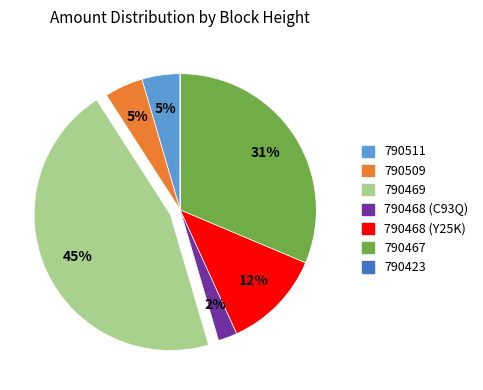

Is there a majority slice in this chart?

No